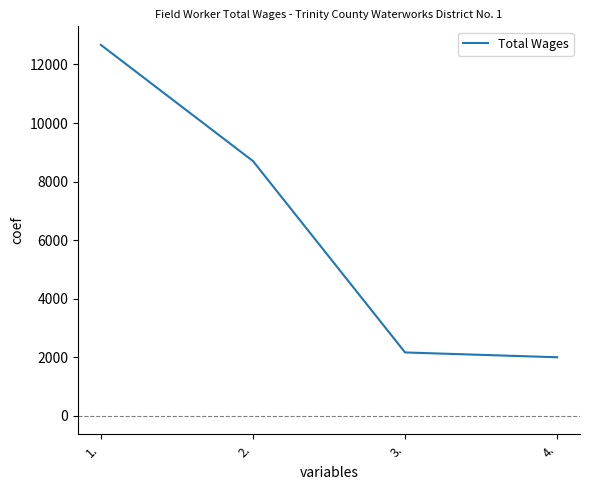

True or false: the data shows 8700 at 2..

True